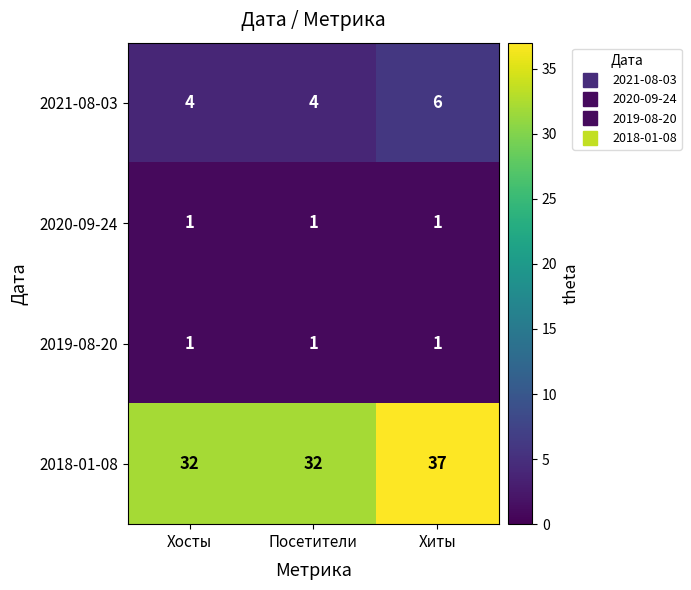

True or false: 2018-01-08 has a value of 10 at Хосты.

False